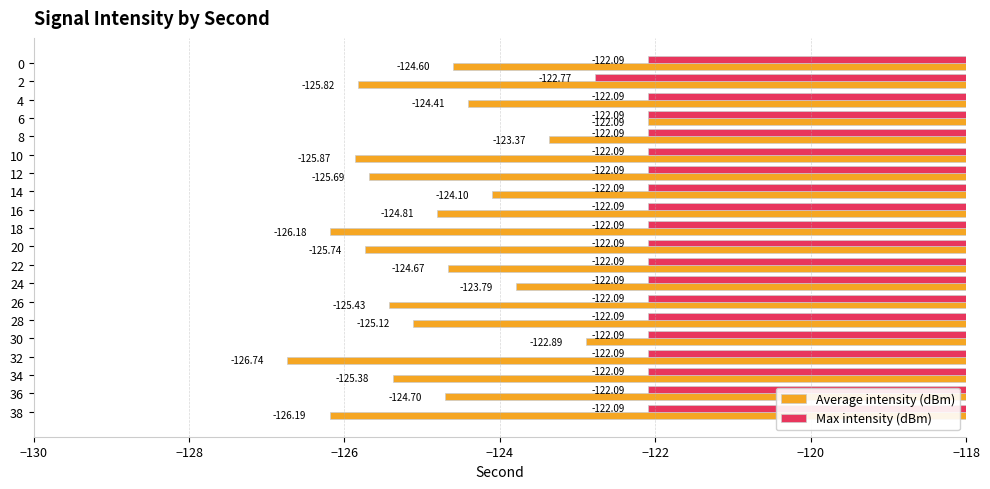

What is the difference between the maximum and minimum values in the Max intensity (dBm) series?

0.7